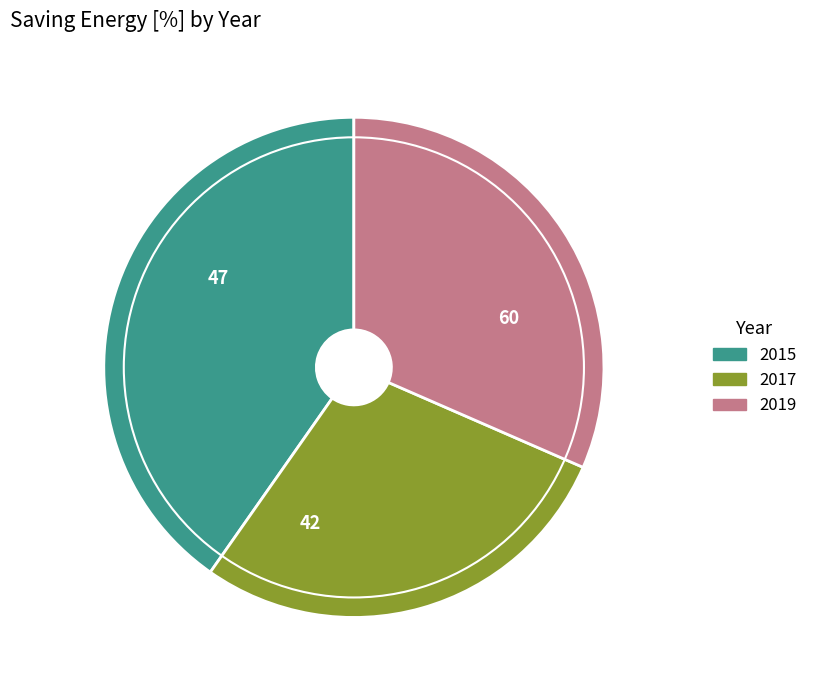

Which category has the biggest portion of the pie?

2015